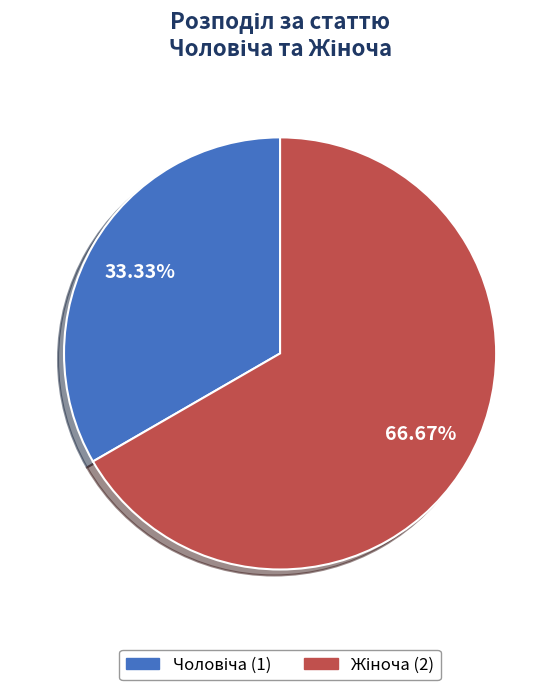

Does any single category account for the majority?

Yes